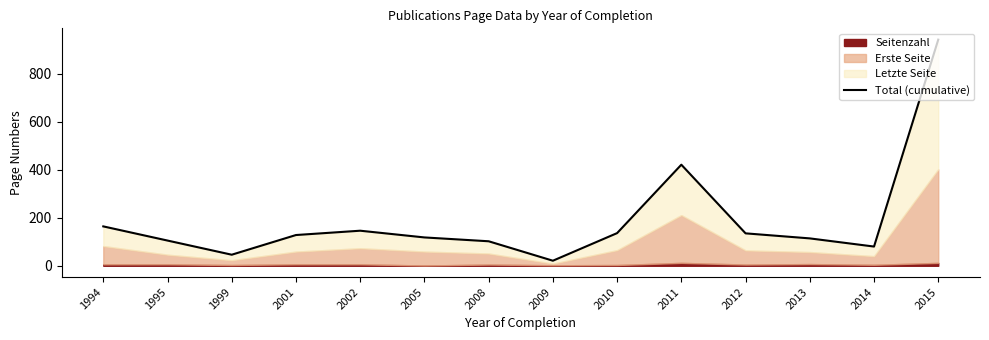

What is the average value?

190